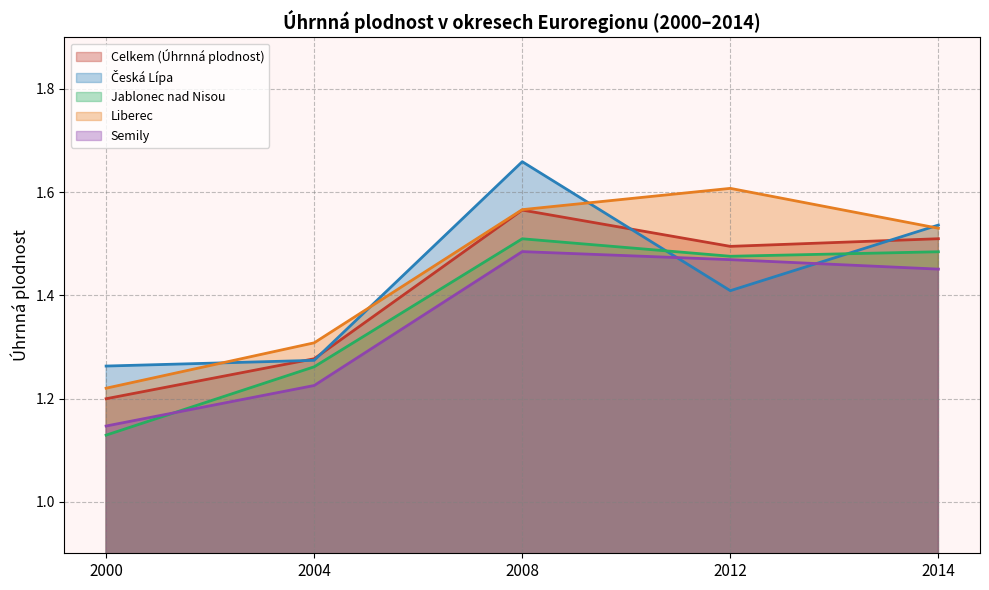

At how many categories does at least one series exceed 1?

5